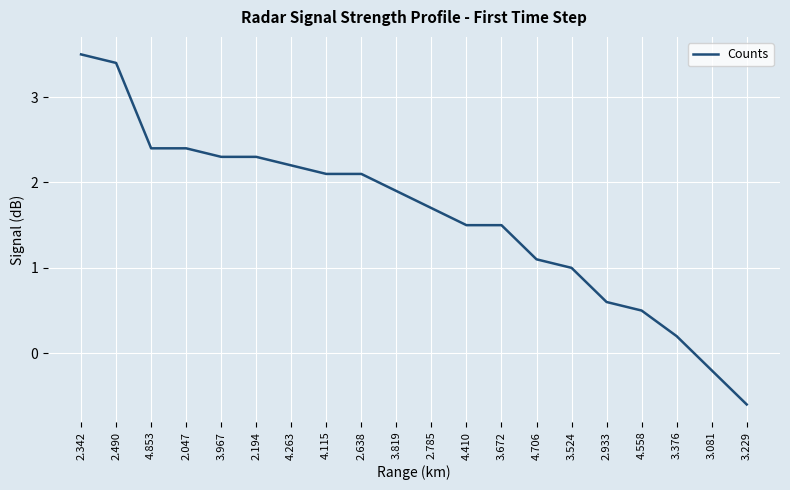

What is the difference between the maximum and minimum values?

4.1